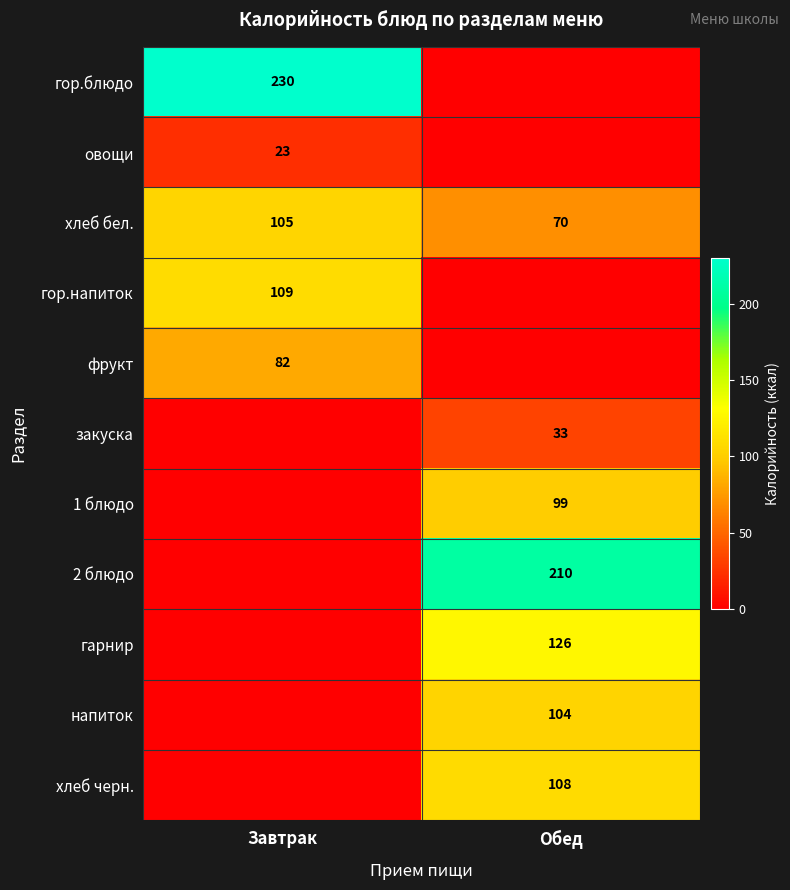

What is the average value of the хлеб бел. series?

88